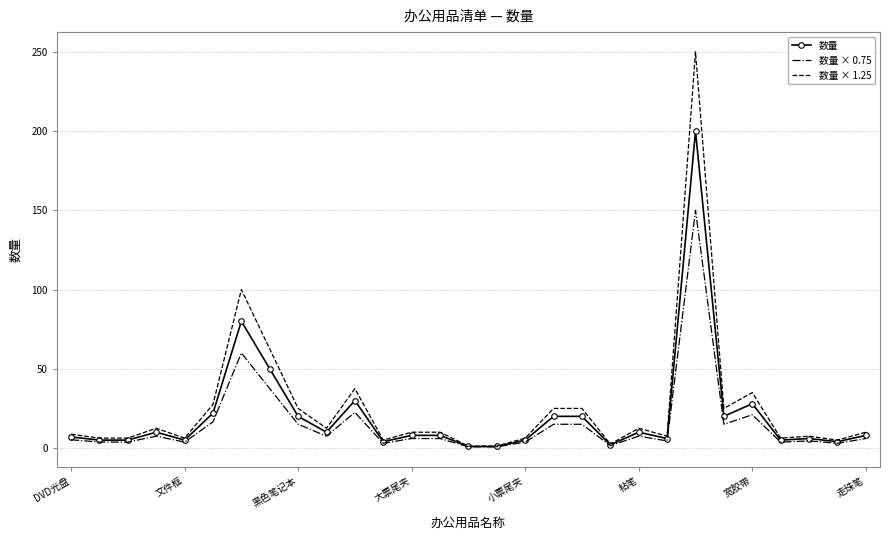

Which series has the largest range (max minus min)?

数量 × 1.25